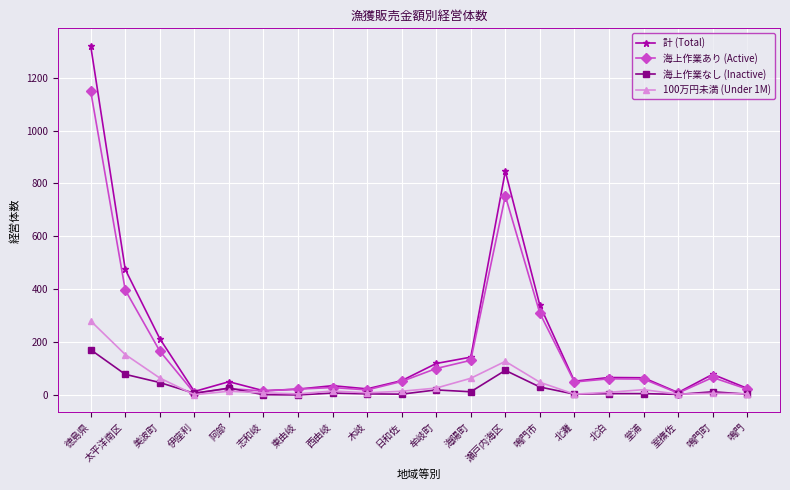

Rank the series by their maximum value, from highest to lowest.

計 (Total), 海上作業あり (Active), 100万円未満 (Under 1M), 海上作業なし (Inactive)